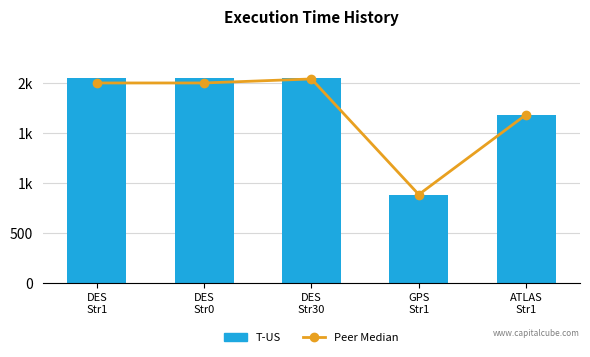

What is the maximum value shown in the chart?

2051